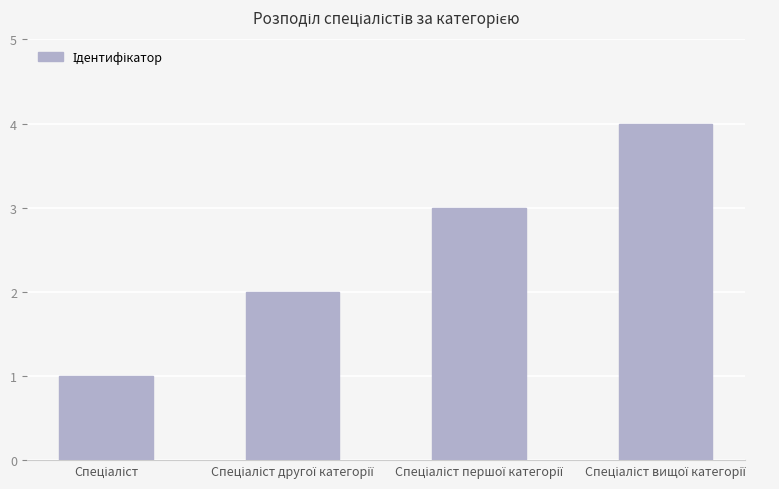

Reading left to right, what are all the values shown in this chart?

1	2	3	4